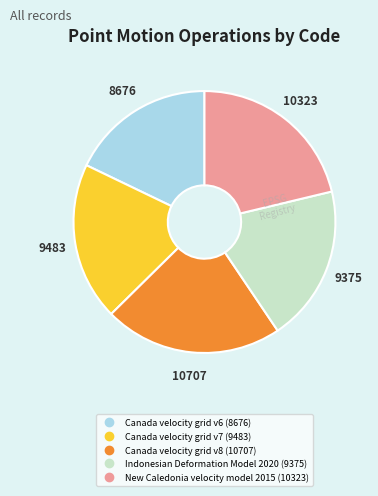

Count the number of slices in the pie.

5